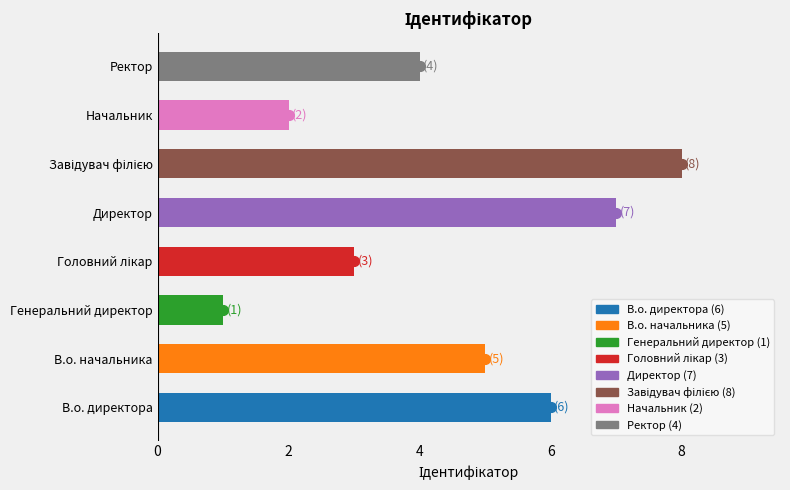

Reading bottom to top, what are all the values shown in this chart?

6	5	1	3	7	8	2	4